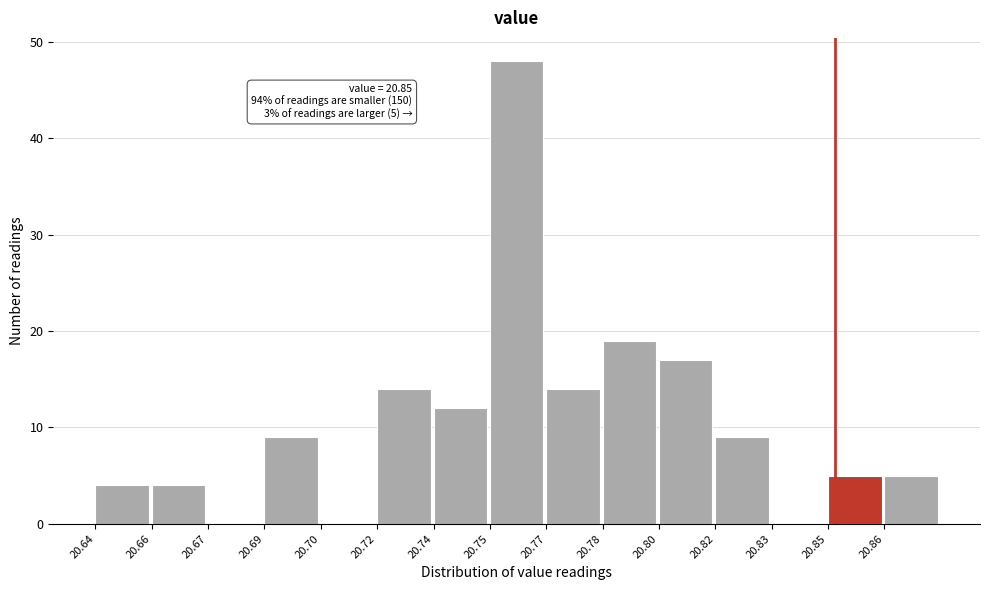

Reading right to left, list all the values displayed in this chart.

20.86=5	20.85=5	20.83=0	20.82=9	20.80=17	20.78=19	20.77=14	20.75=48	20.74=12	20.72=14	20.70=0	20.69=9	20.67=0	20.66=4	20.64=4